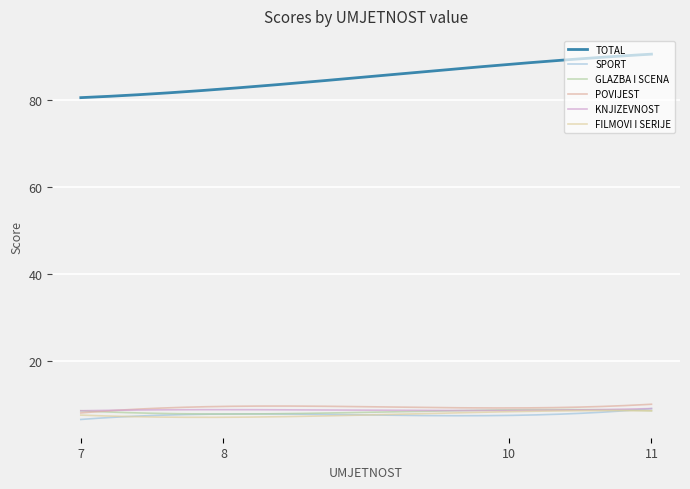

How many lines are shown in the chart?

6